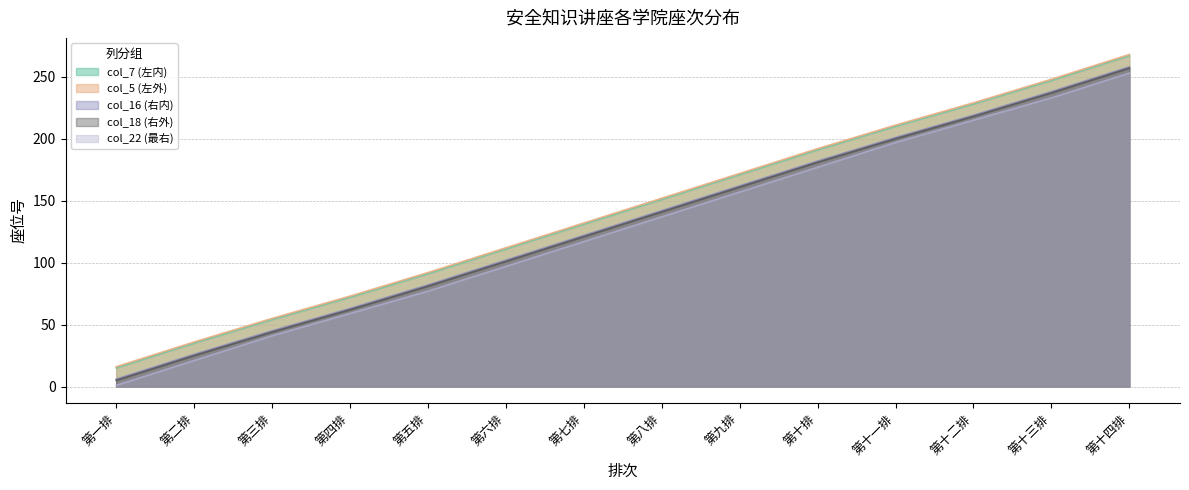

Does the chart display data point markers on the line(s)?

No